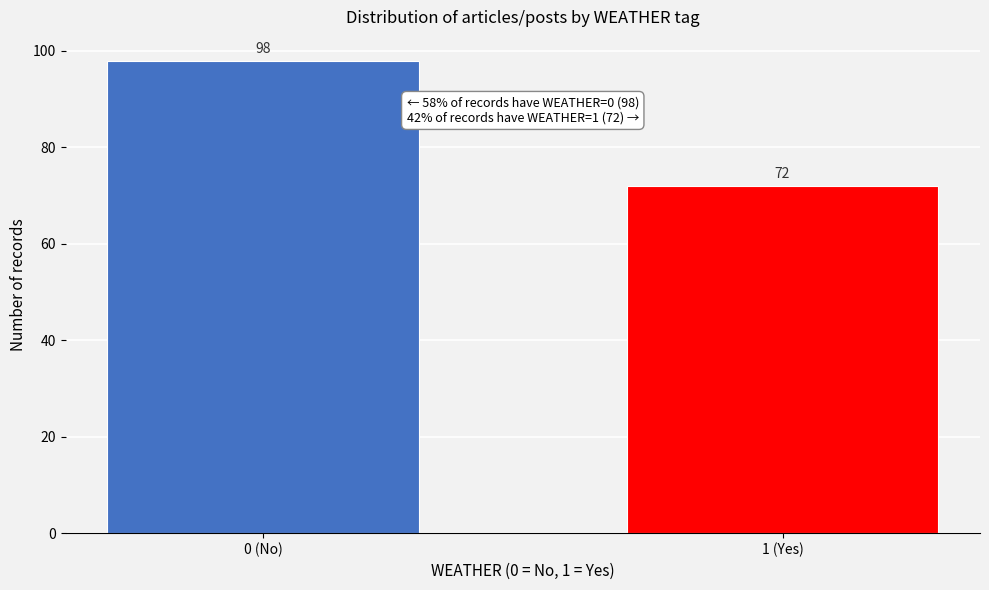

Reading left to right, list all the values displayed in this chart.

0 (No)=98	1 (Yes)=72